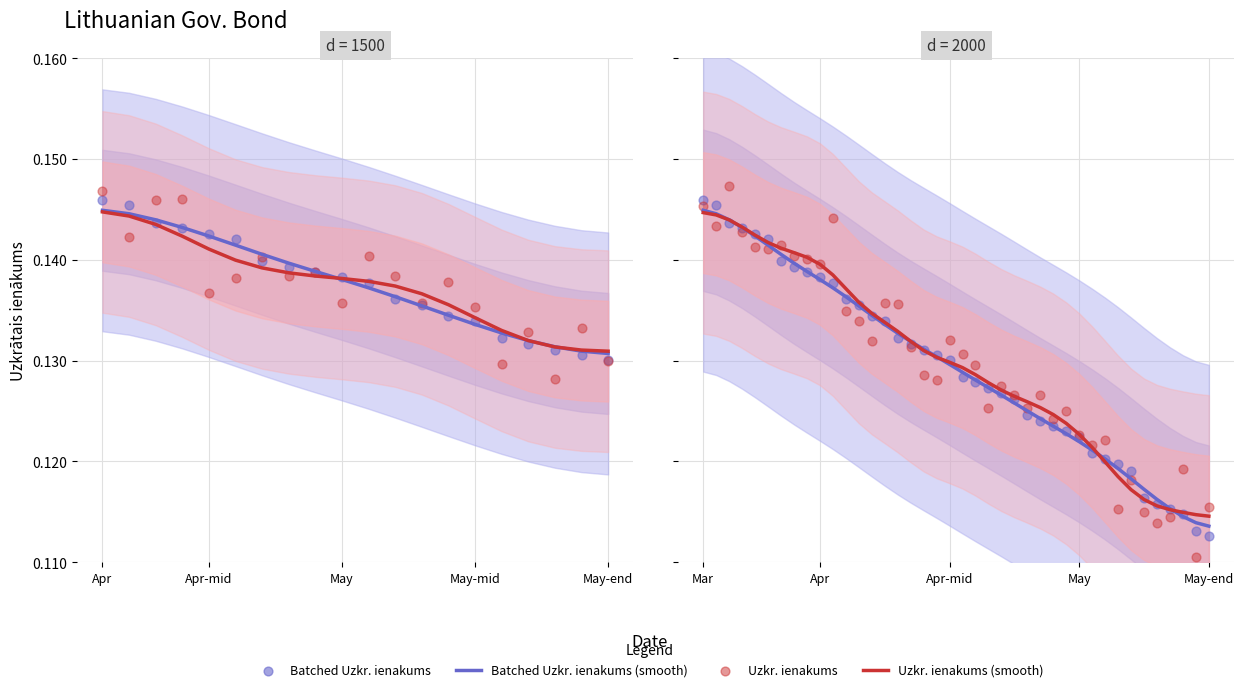

At how many categories does at least one series exceed 0?

40